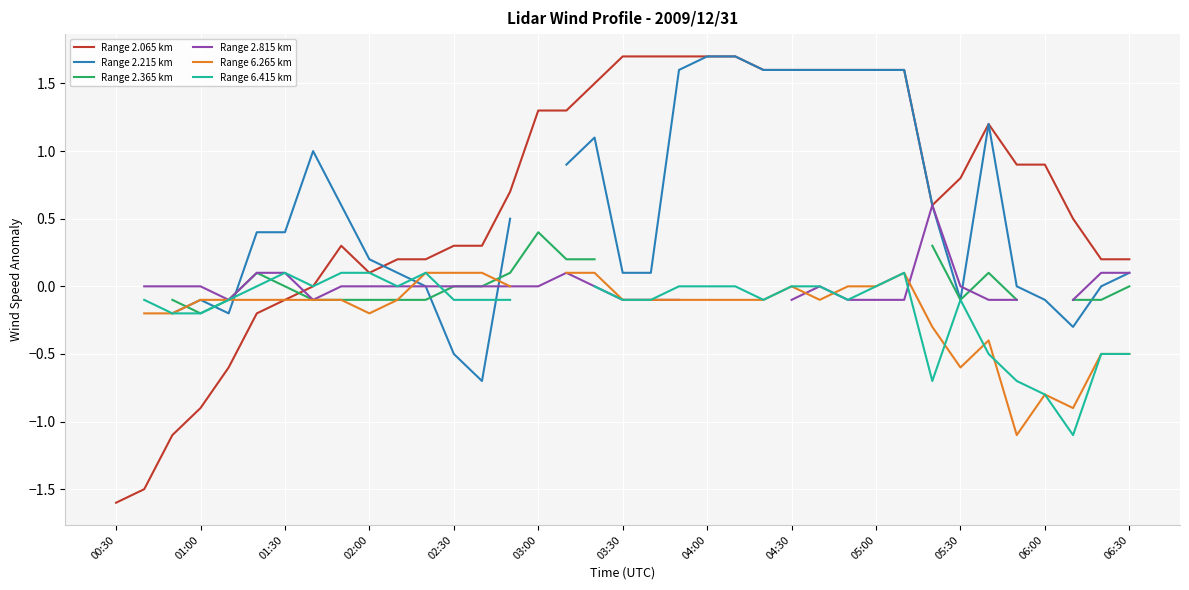

The Range 2.065 km series shows 0.3 at 02:30. True or false?

True